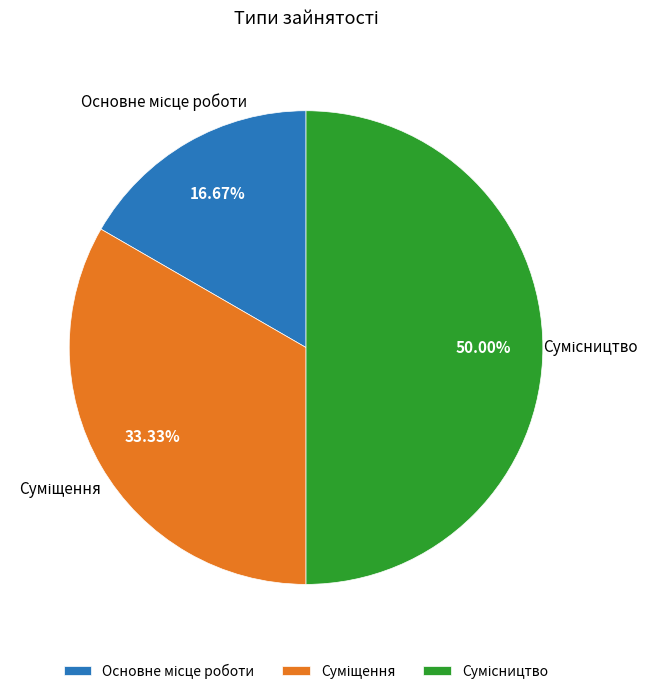

Does Сумісництво represent more than half of the total?

No